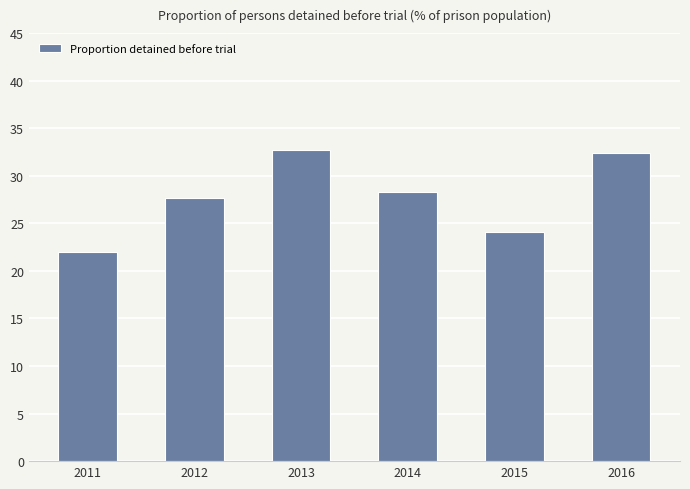

The value at 2015 is 24.1. True or false?

True